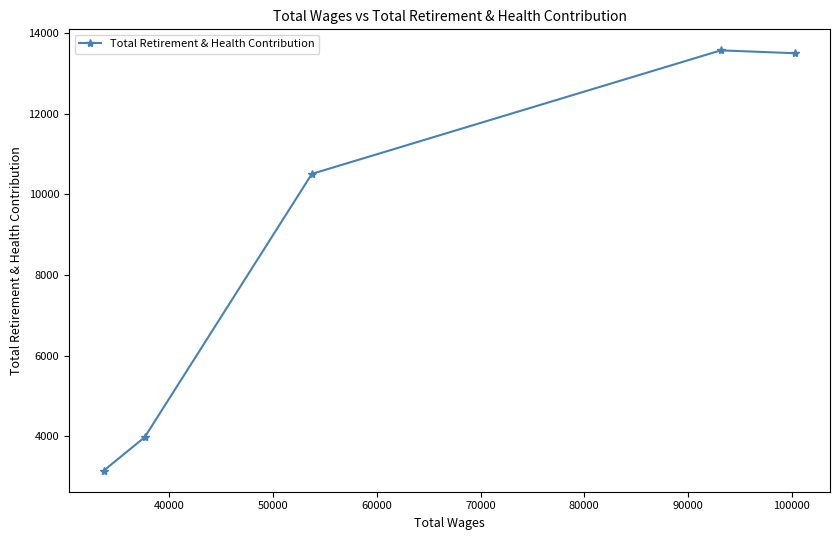

What is the difference between the maximum and minimum values?

10435